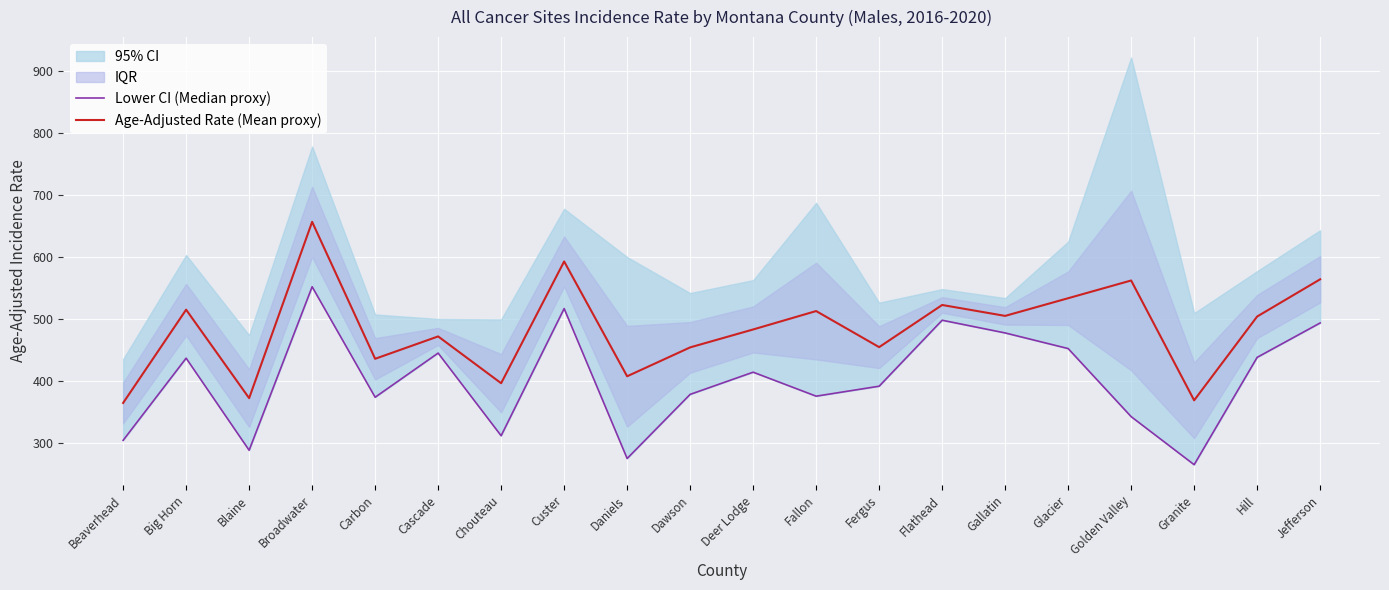

How many lines are shown in the chart?

2